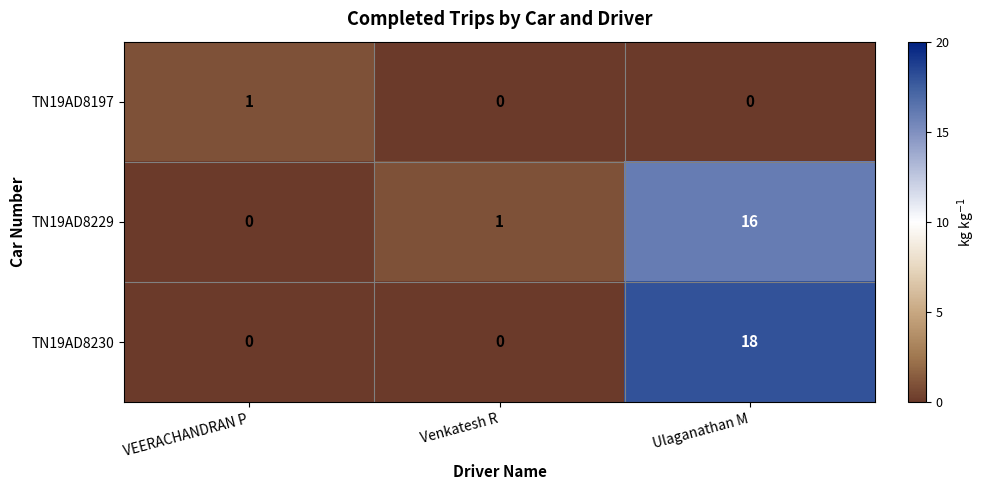

Rank the series at Ulaganathan M from lowest to highest value.

TN19AD8197, TN19AD8229, TN19AD8230